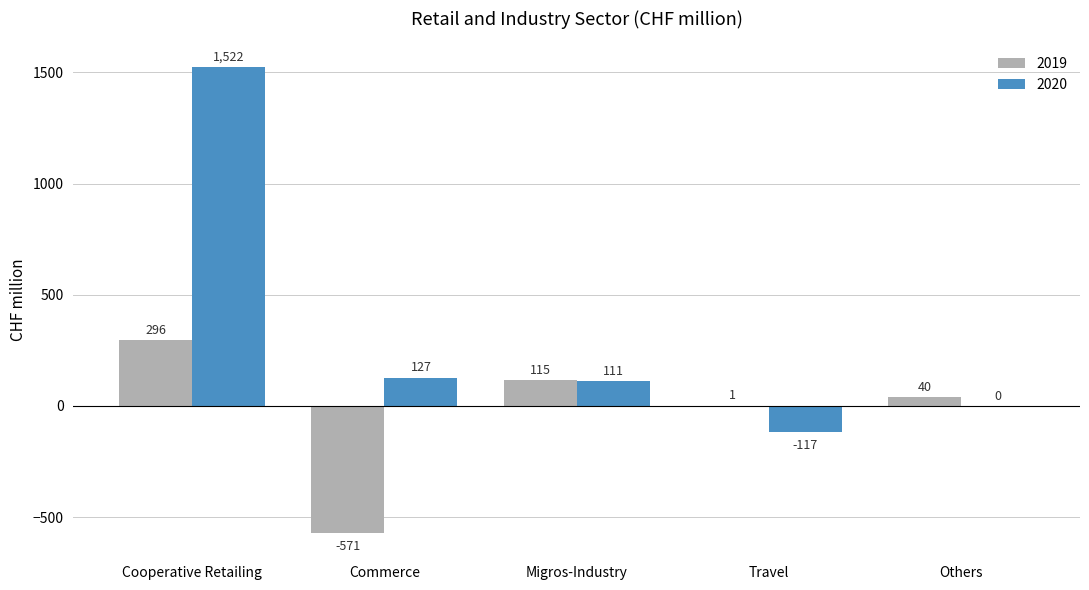

The value of 2019 at Commerce is -172. True or false?

False